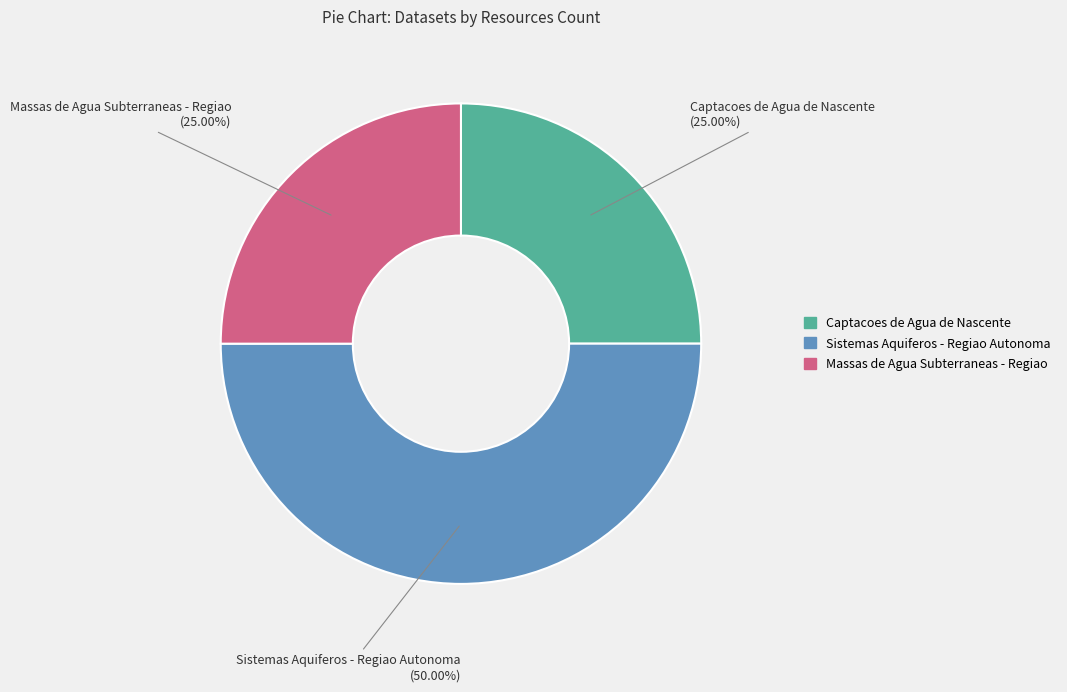

Is it true that Sistemas Aquiferos - Regiao Autonoma is 50% of the pie?

True